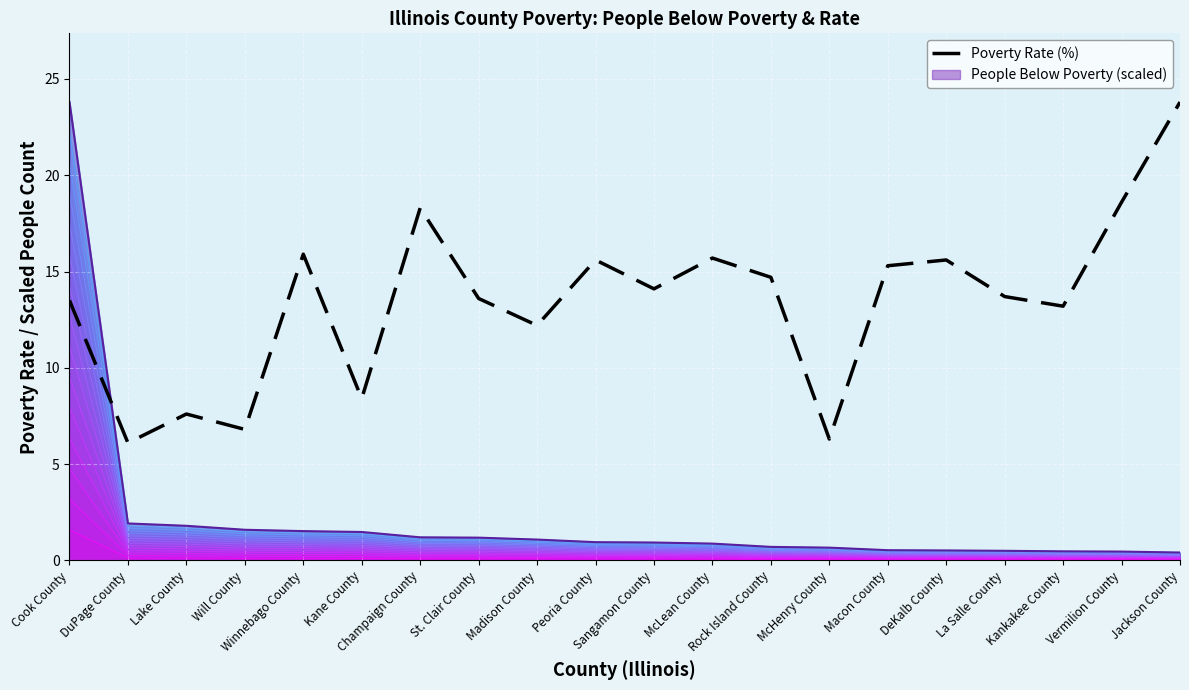

Reading left to right, transcribe all the data shown in this chart.

13.5	6.1	7.6	6.8	15.9	8.4	18.3	13.6	12.2	15.6	14.1	15.7	14.7	6.3	15.3	15.6	13.7	13.2	18.6	23.8